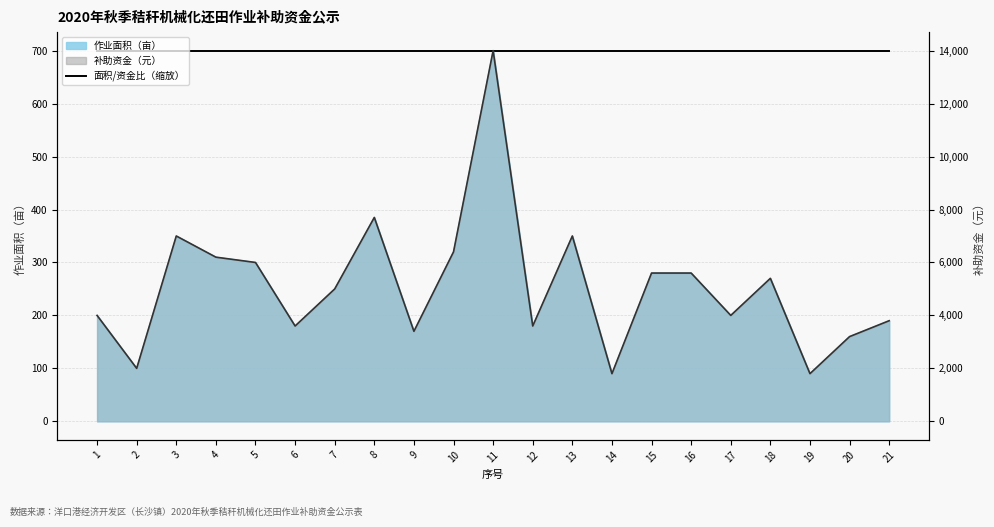

The 面积/资金比（缩放） series shows 253 at 7. True or false?

False